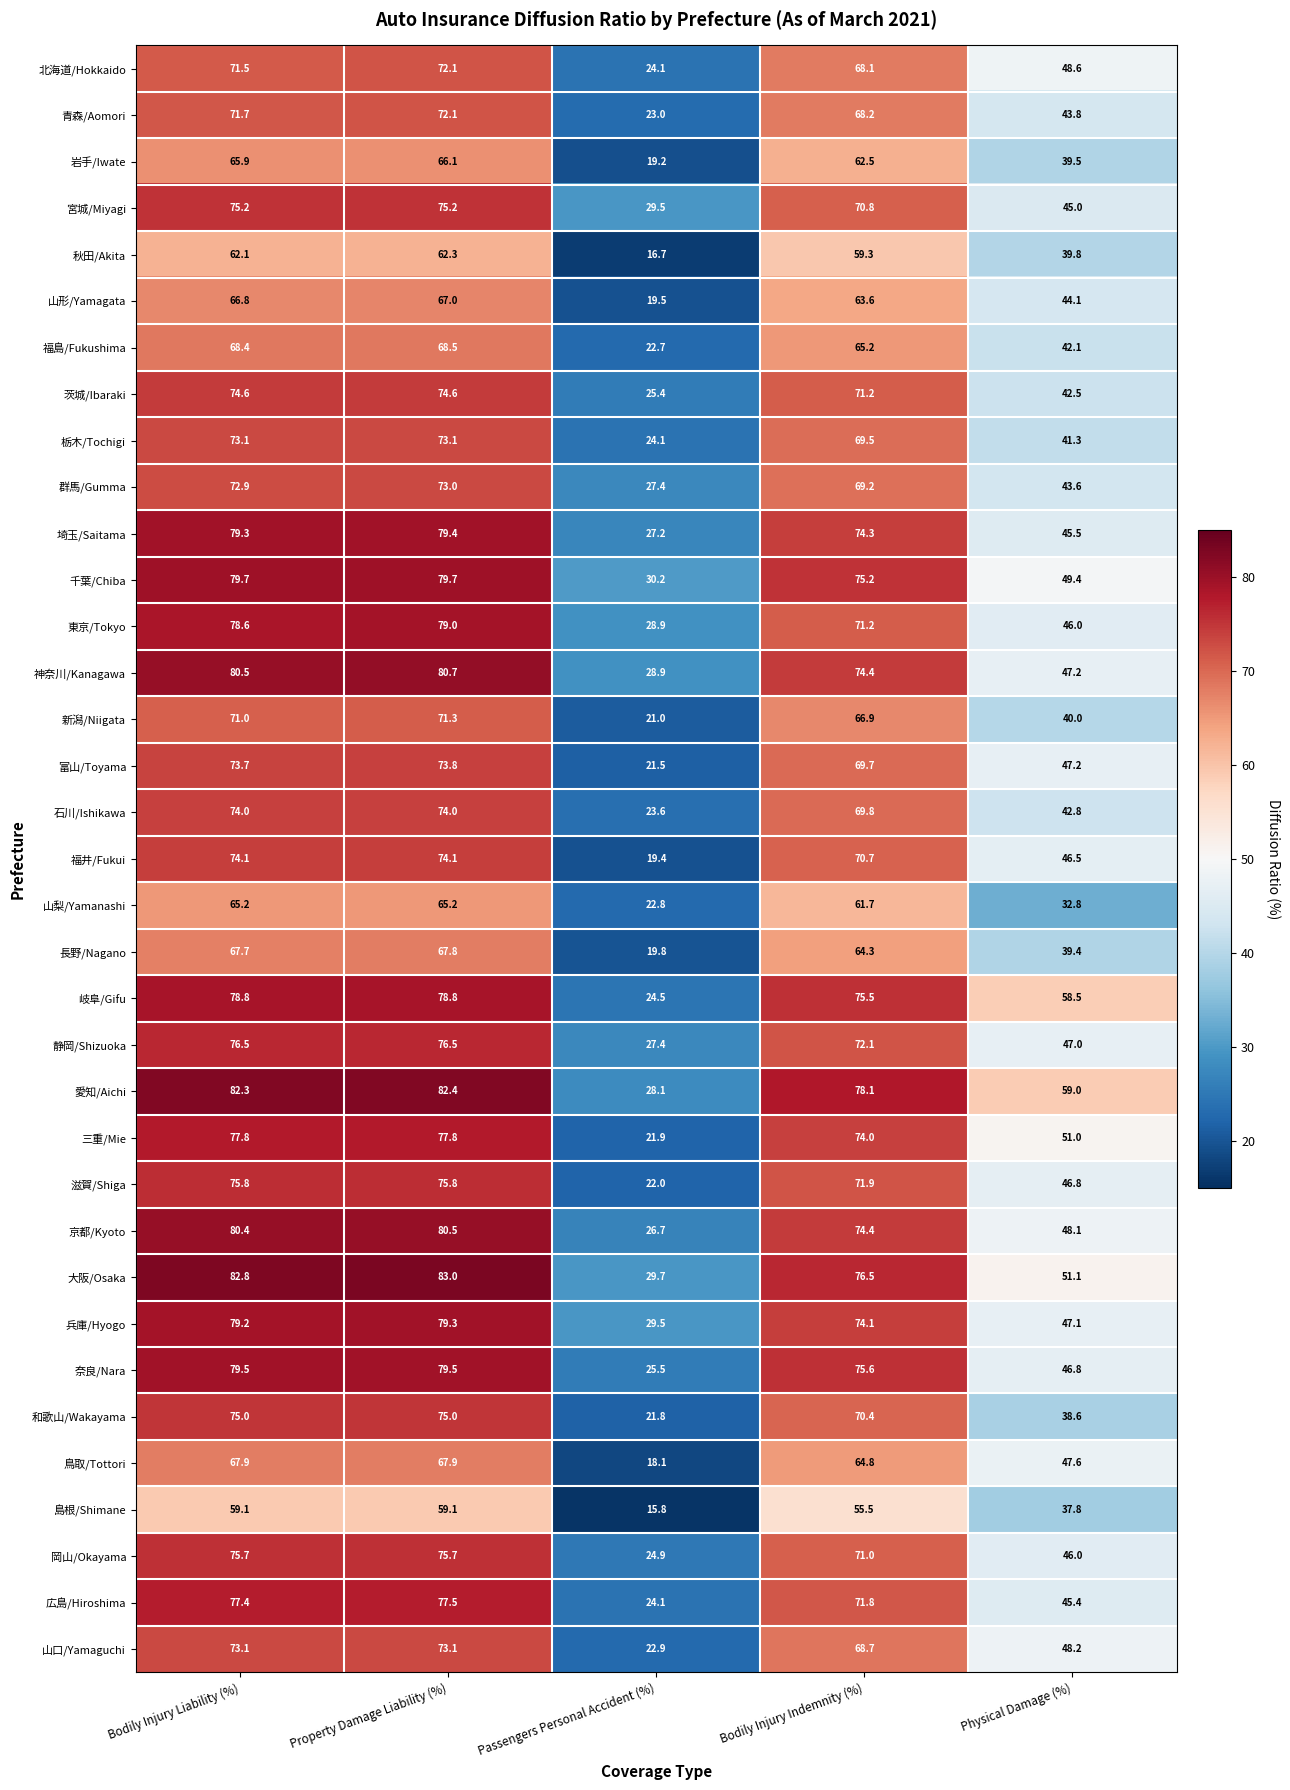

Which series has the largest total across all categories?

愛知/Aichi